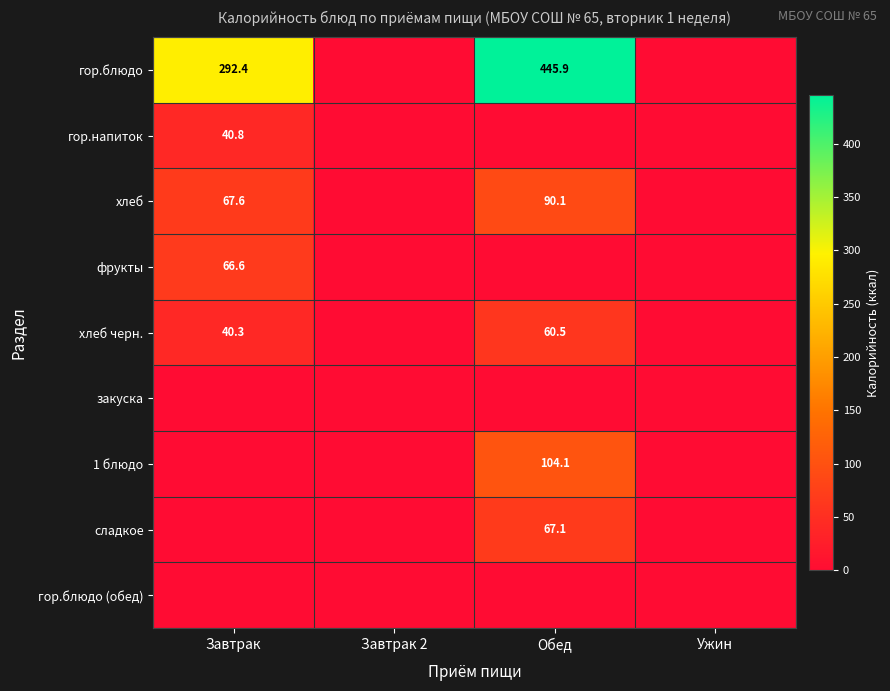

True or false: хлеб черн. has a value of 92.3 at Обед.

False